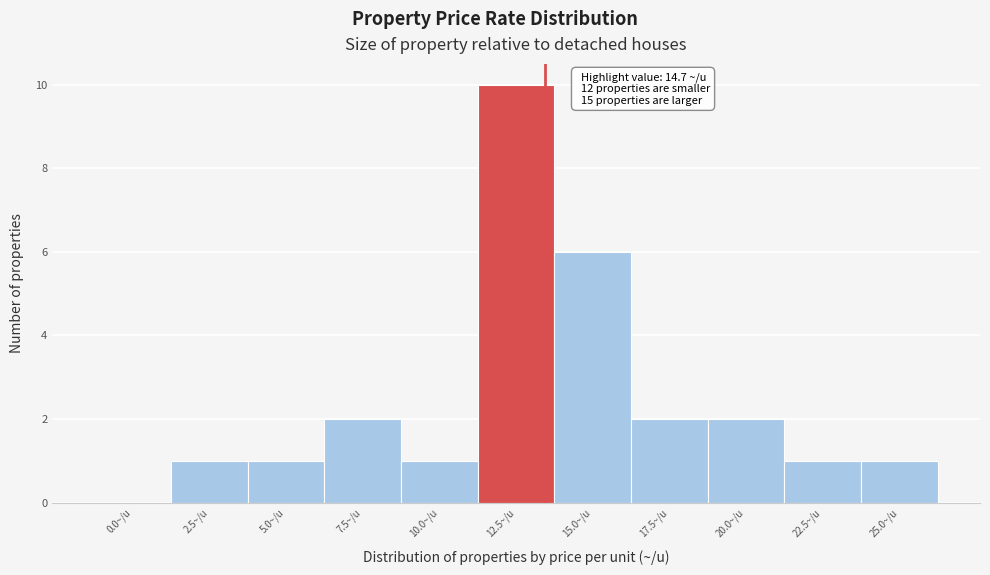

Reading left to right, extract all data points from this chart.

0.0~/u=0	2.5~/u=1	5.0~/u=1	7.5~/u=2	10.0~/u=1	12.5~/u=10	15.0~/u=6	17.5~/u=2	20.0~/u=2	22.5~/u=1	25.0~/u=1